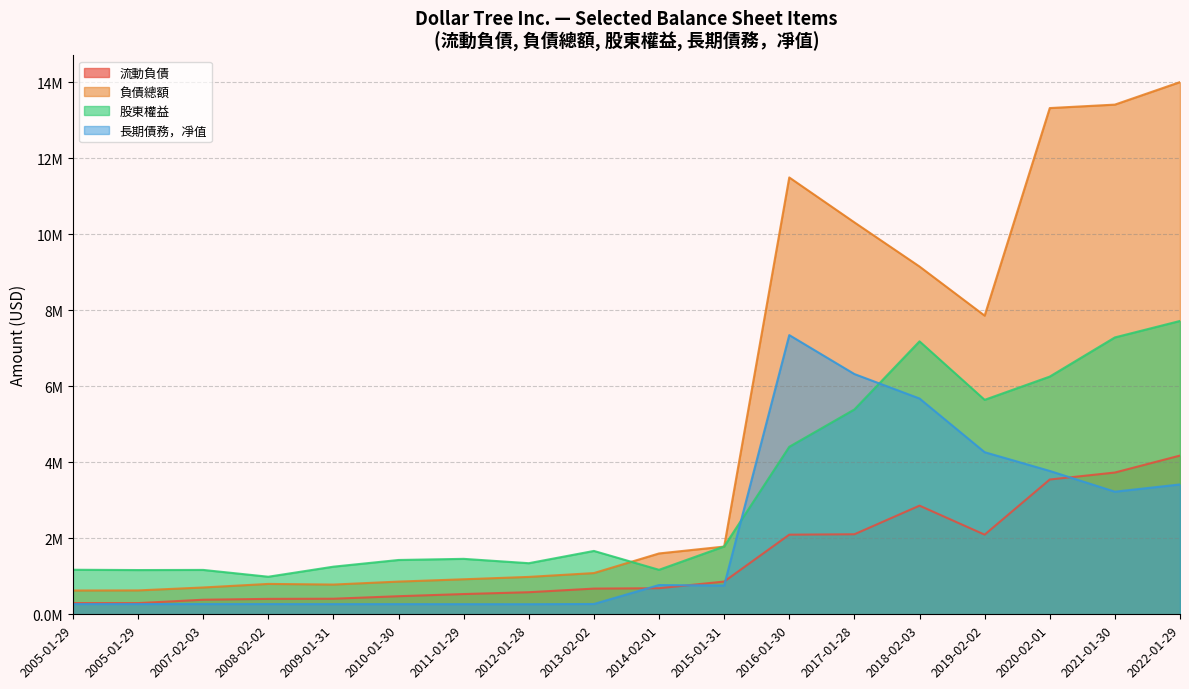

In 流動負債, how many points are higher than both neighbors (excluding endpoints)?

1